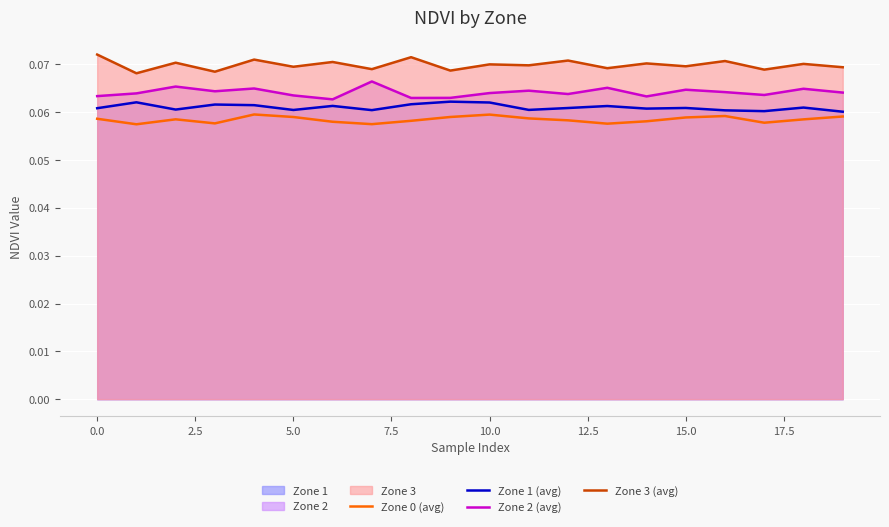

True or false: Zone 0 (avg) and Zone 3 (avg) cross at least once.

False